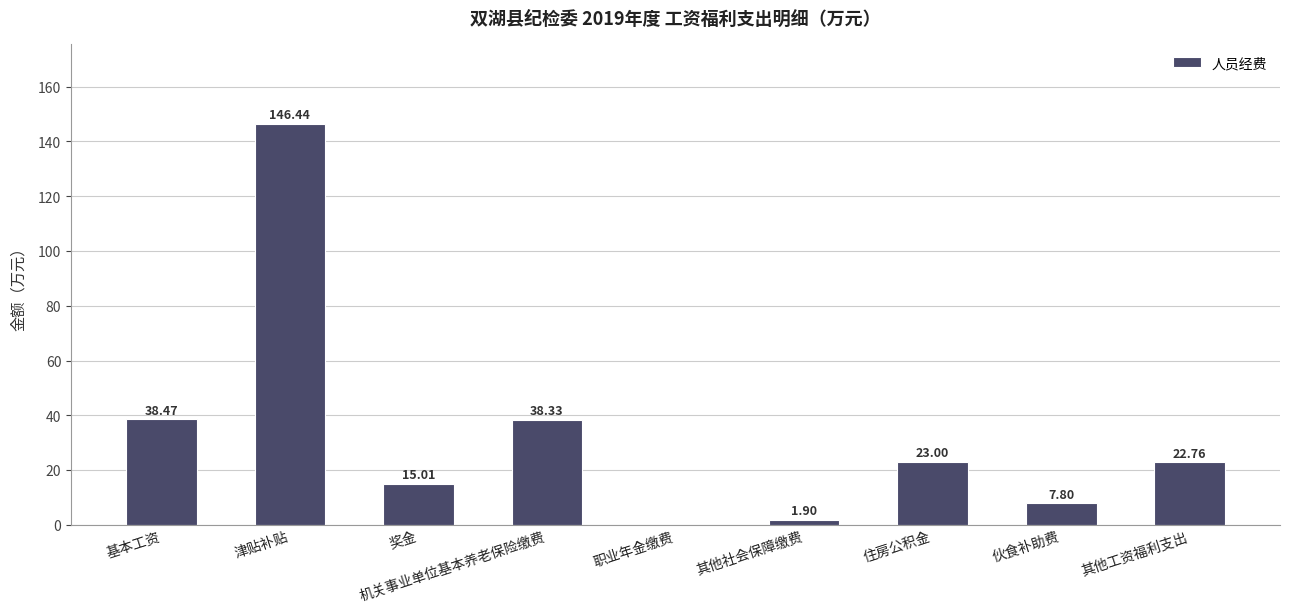

How many distinct data groups are displayed?

1